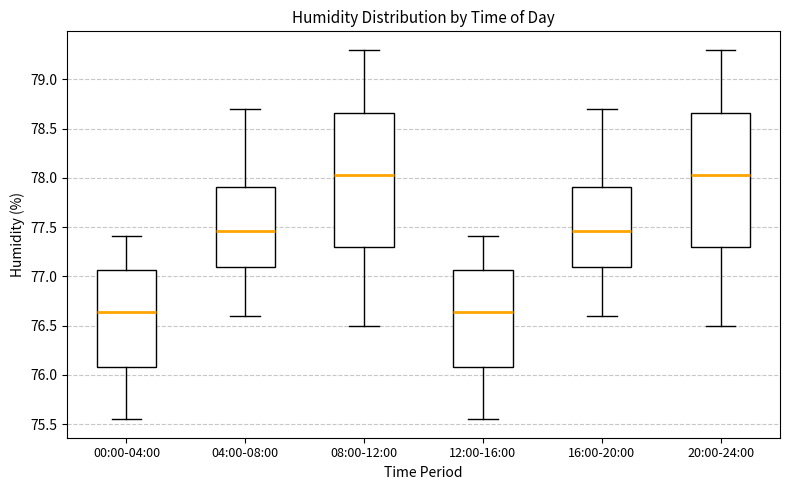

Reading left to right, read every box against the y-axis: the position of its median line, the range the box covers, and the ends of its whiskers. The values are not printed on the chart, so give them approximately, as read against the axis.

00:00-04:00: median 76.65, box 76.10 to 77.05, whiskers 75.55 to 77.40
04:00-08:00: median 77.45, box 77.10 to 77.90, whiskers 76.60 to 78.70
08:00-12:00: median 78.05, box 77.30 to 78.65, whiskers 76.50 to 79.30
12:00-16:00: median 76.65, box 76.10 to 77.05, whiskers 75.55 to 77.40
16:00-20:00: median 77.45, box 77.10 to 77.90, whiskers 76.60 to 78.70
20:00-24:00: median 78.05, box 77.30 to 78.65, whiskers 76.50 to 79.30